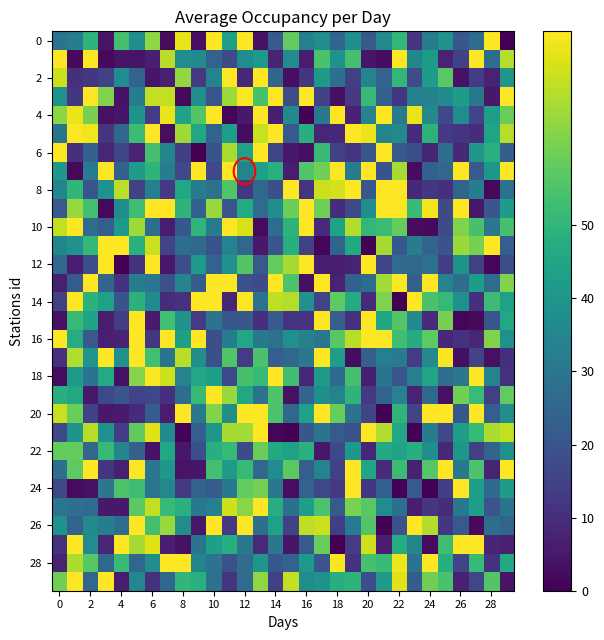

Count the number of data series in this chart.

30